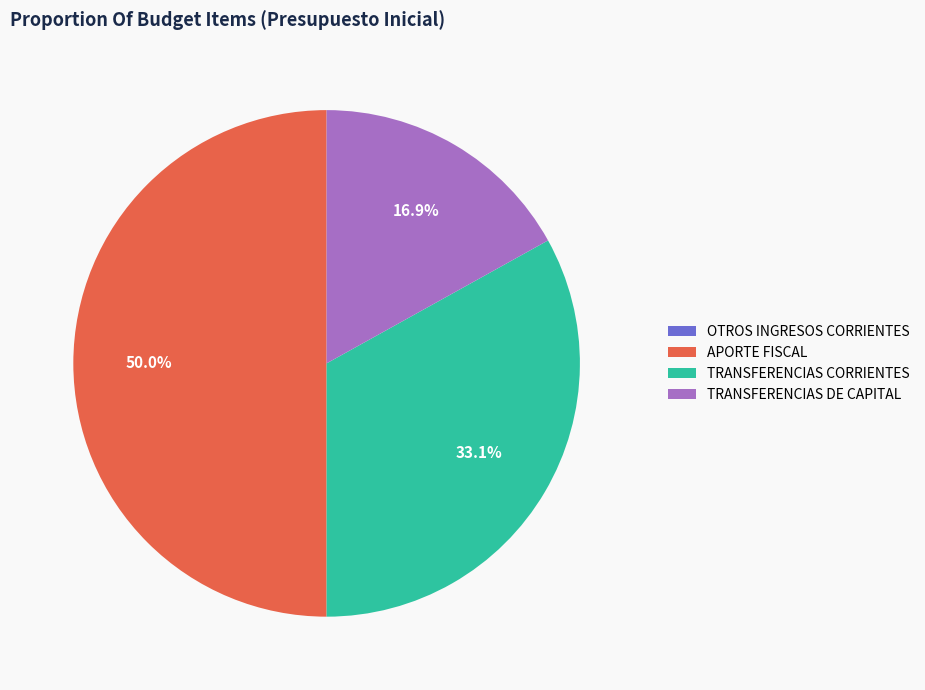

How much of the chart is everything except TRANSFERENCIAS CORRIENTES?

66.9%